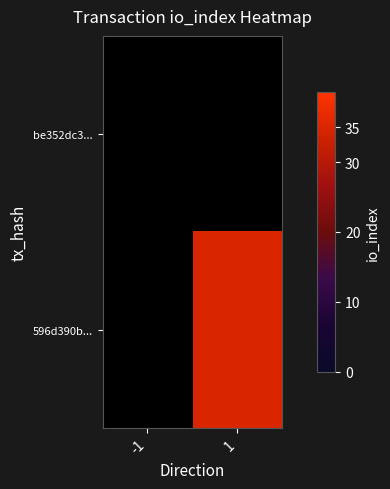

Which has a higher value, 1 or -1?

1